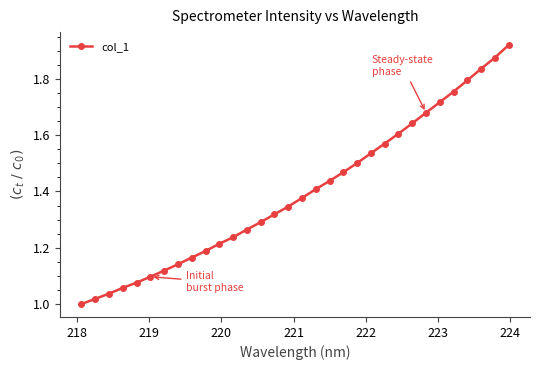

What is the difference between the maximum and second lowest values?

0.9